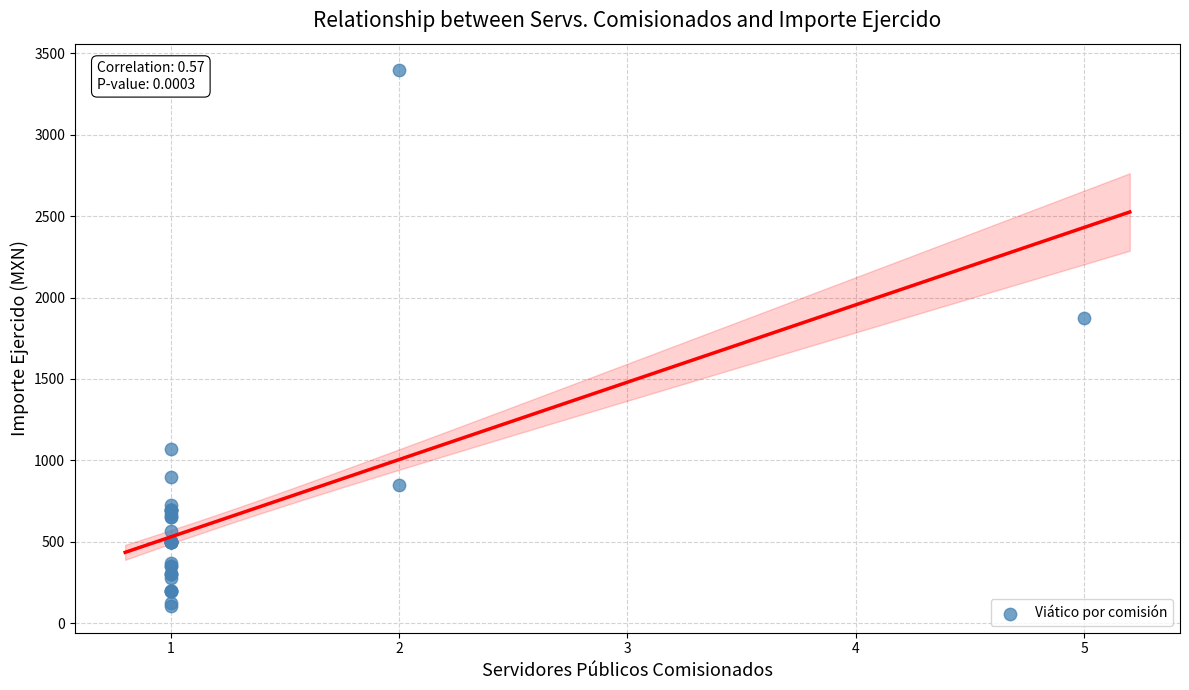

What Y value in the scatter plot is closest to 1750?

1872.0